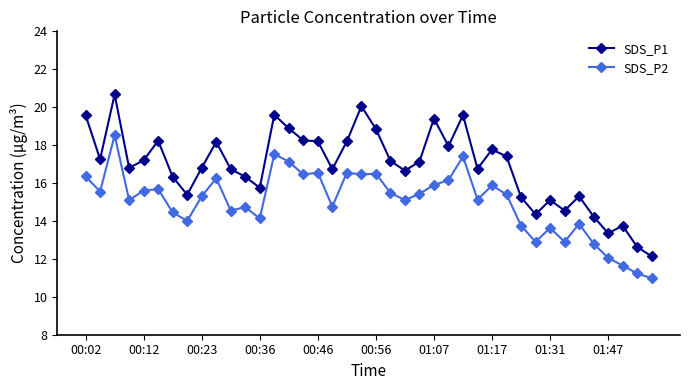

Which series has the widest spread of values?

SDS_P1